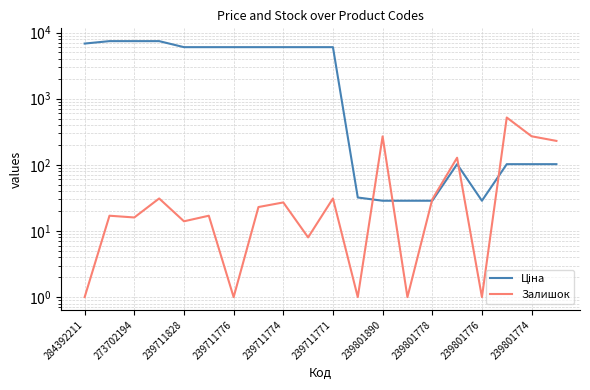

Reading right to left, transcribe all the data shown in this chart.

Ціна: 102.3	102.3	102.3	28.6	102.3	28.6	28.6	28.6	32.0	6008.1	6008.1	6008.1	6008.1	6008.1	6008.1	6008.1	7410.0	7410.0	7410.0	6809.2
Залишок: 230.0	270.0	519.0	1.0	128.0	30.0	1.0	269.0	1.0	31.0	8.0	27.0	23.0	1.0	17.0	14.0	31.0	16.0	17.0	1.0